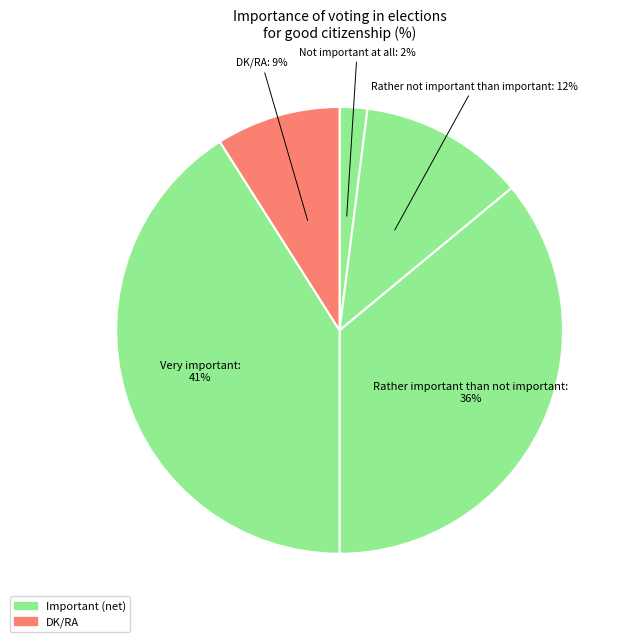

Count the number of slices in the pie.

5